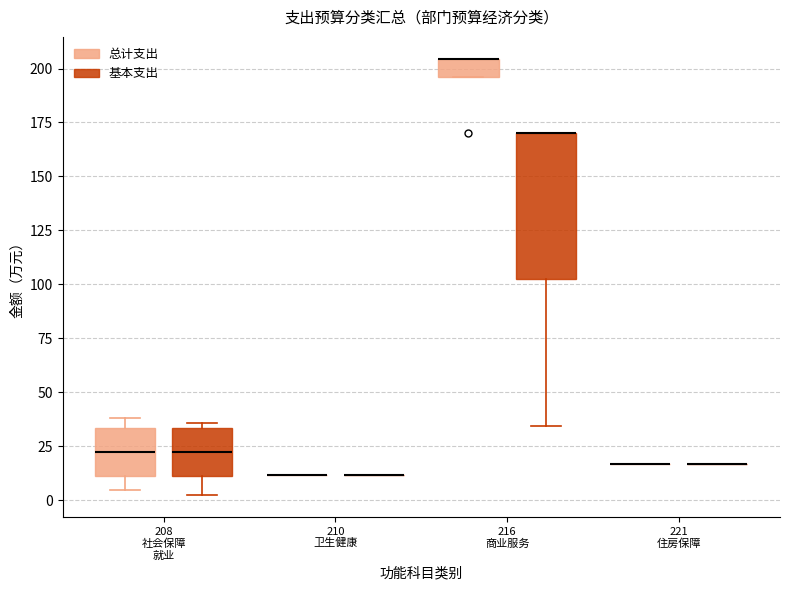

Reading left to right, transcribe this box plot: for each box, give where its median line is, the range the box spans, and where its two whiskers end, as read against the y-axis. The values are not printed on the chart, so give them approximately, as read against the axis.

208 社会保障 就业 (总计支出): median 20, box 10 to 35, whiskers 5 to 40
208 社会保障 就业 (基本支出): median 20, box 10 to 35, whiskers 0 to 35 (just above the box's upper edge)
210 卫生健康 (总计支出): box collapsed to a line at 10, whiskers 10 to 10
210 卫生健康 (基本支出): box collapsed to a line at 10, whiskers 10 to 10
216 商业服务 (总计支出): median 205 (drawn on the box's upper edge), box 195 to 205, whiskers 195 to 205
216 商业服务 (基本支出): median 170 (drawn on the box's upper edge), box 100 to 170, whiskers 35 to 170
221 住房保障 (总计支出): box collapsed to a line at 15, whiskers 15 to 15
221 住房保障 (基本支出): box collapsed to a line at 15, whiskers 15 to 15